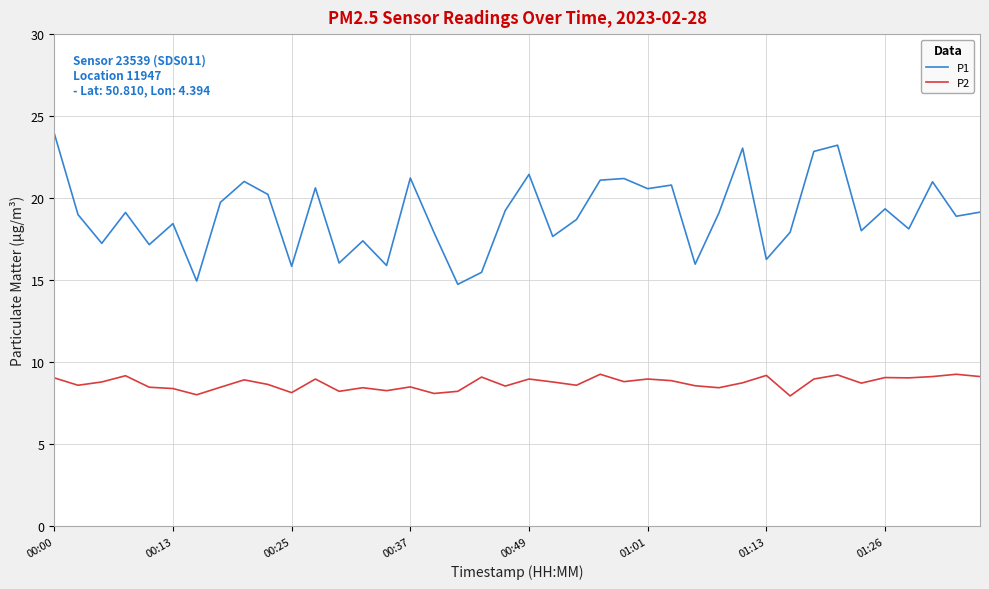

What is the minimum value for P2?

8.0